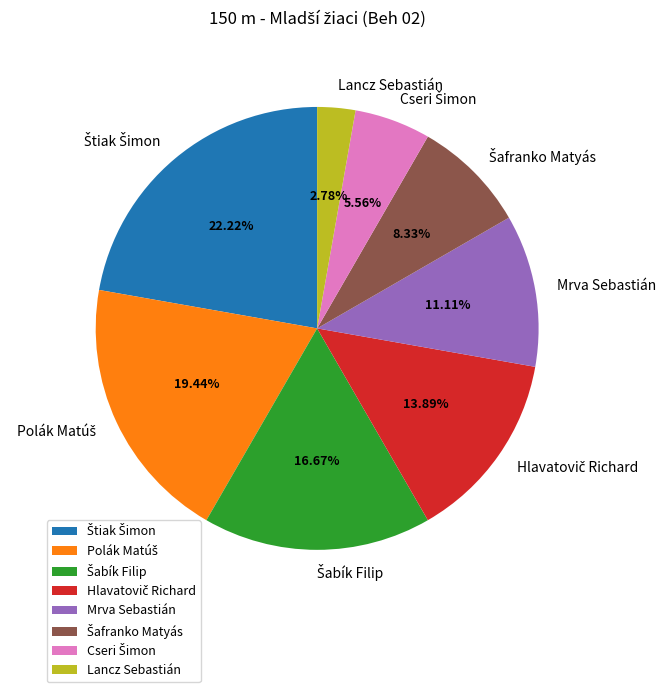

Count the number of slices in the pie.

8